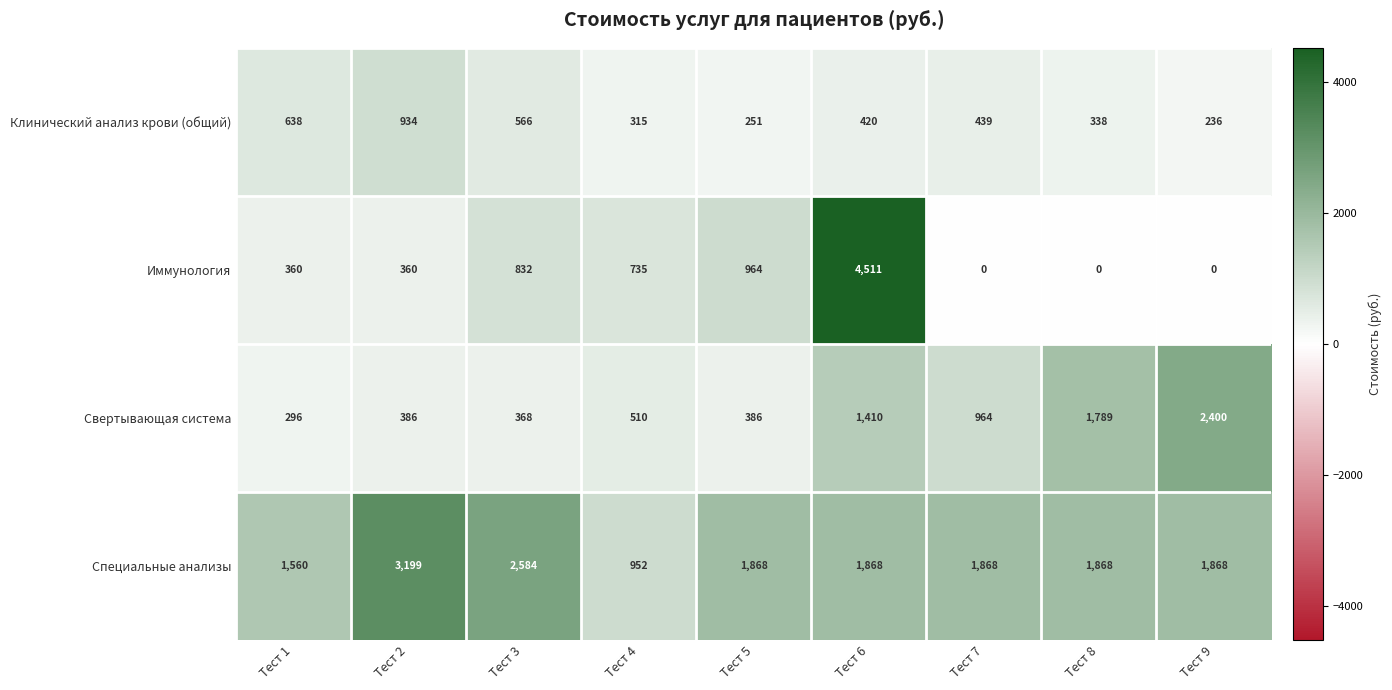

Which series has the widest spread of values?

Иммунология